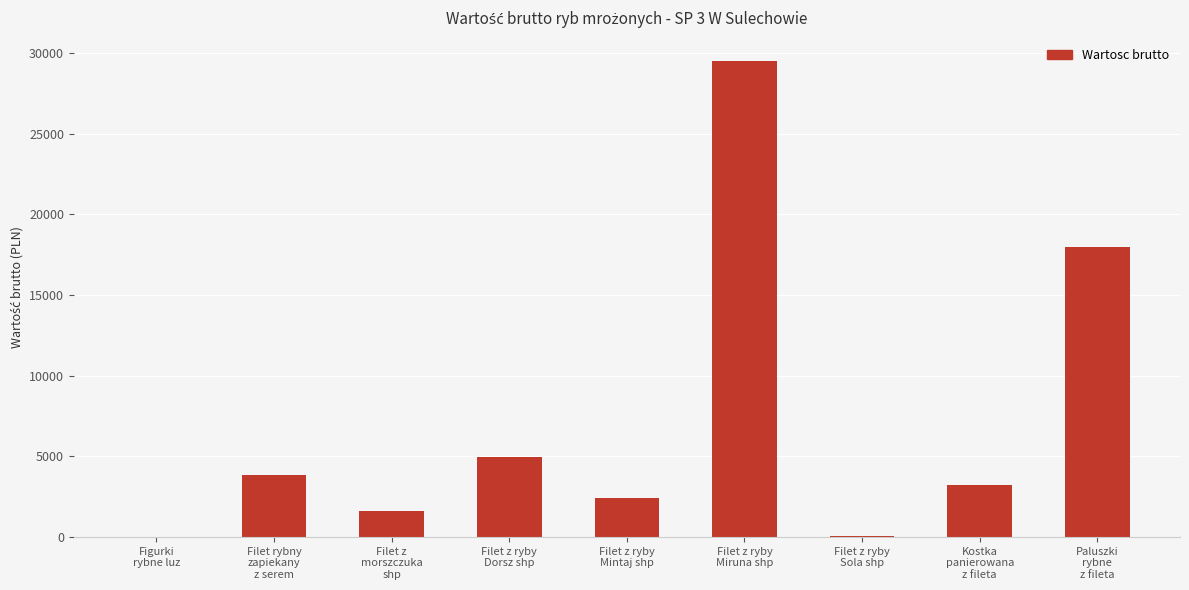

What is the maximum value shown in the chart?

29466.5